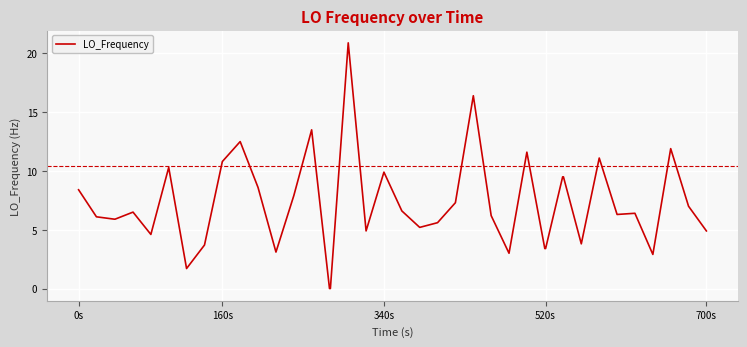

What is the sum of all values?

287.2